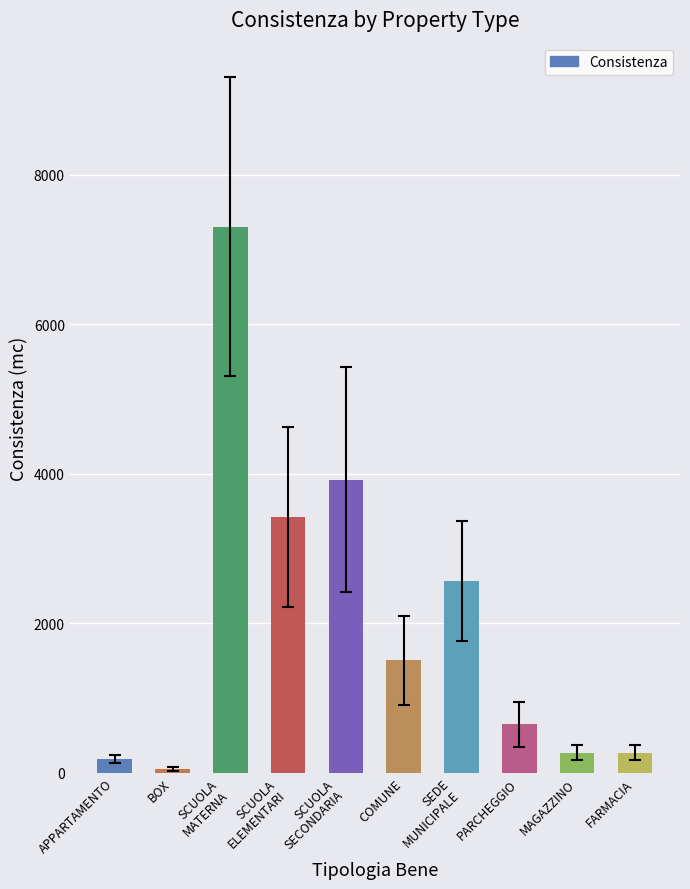

What position from the left is APPARTAMENTO?

1